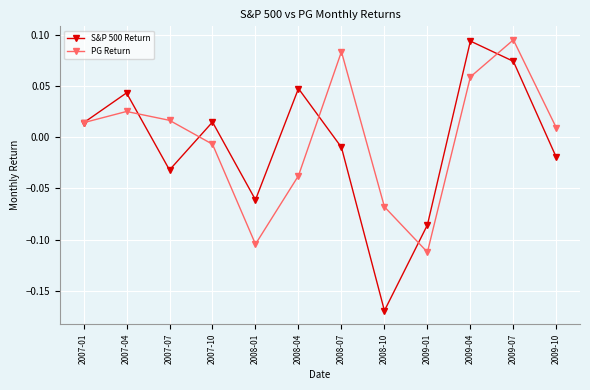

At which category does S&P 500 Return reach its first local peak?

2007-04